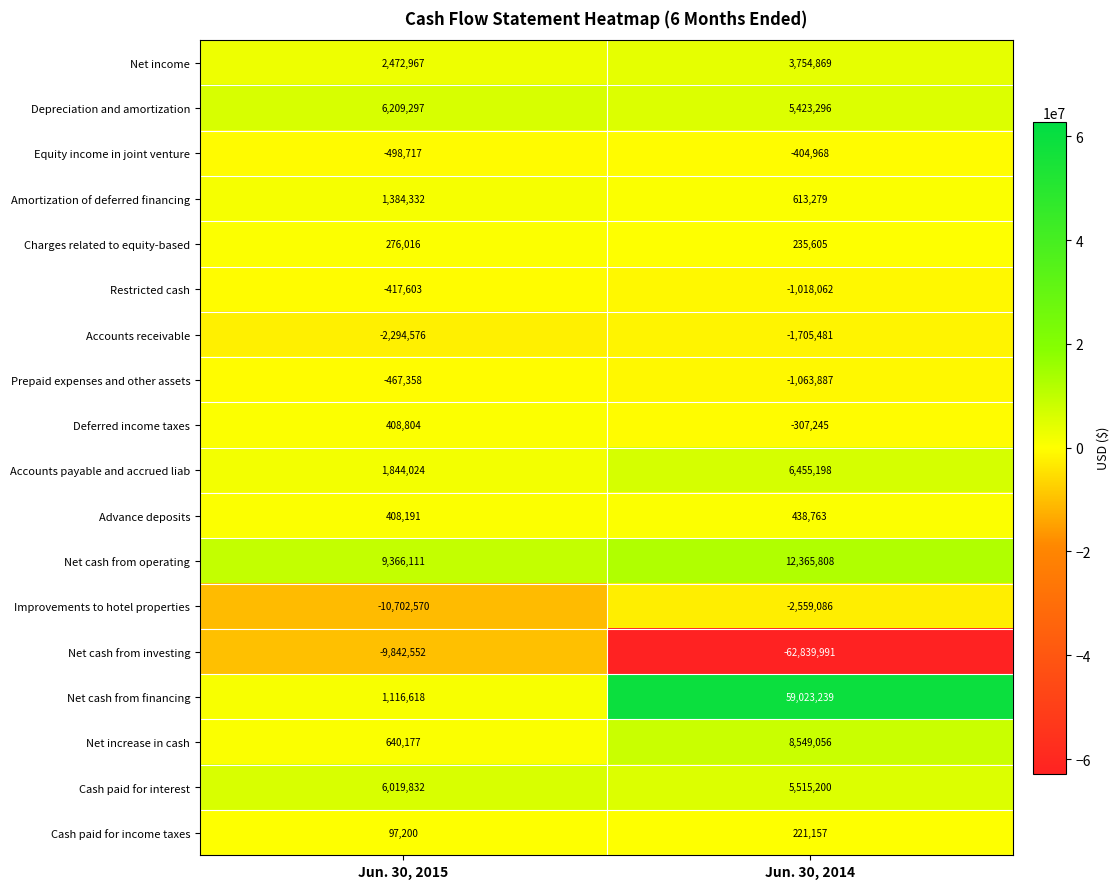

Which series has the largest total across all categories?

Net cash from financing